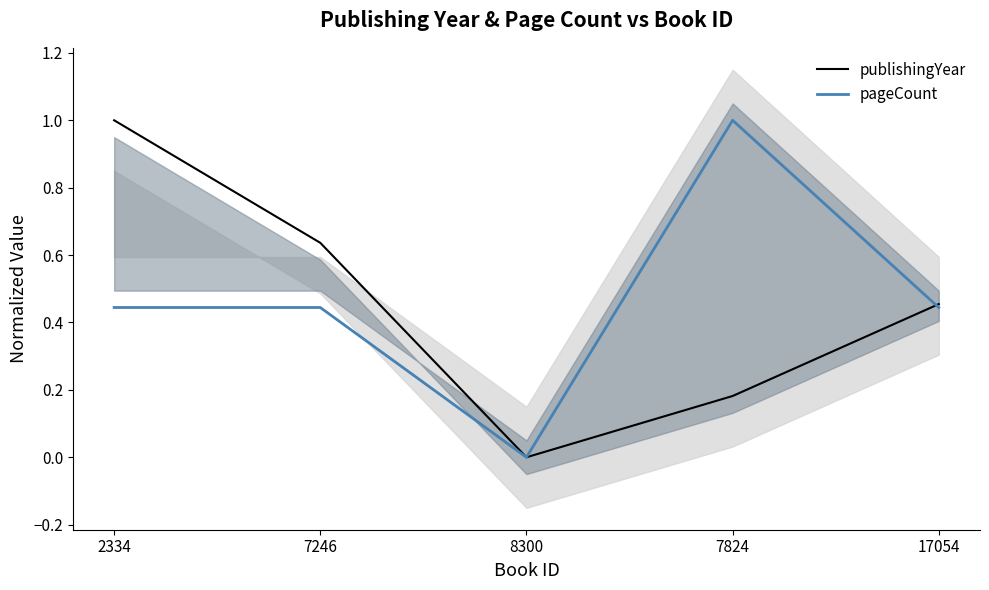

Reading left to right, extract all data points from this chart.

publishingYear: 2334=1.0	7246=0.6	8300=0.0	7824=0.2	17054=0.5
pageCount: 2334=0.4	7246=0.4	8300=0.0	7824=1.0	17054=0.4